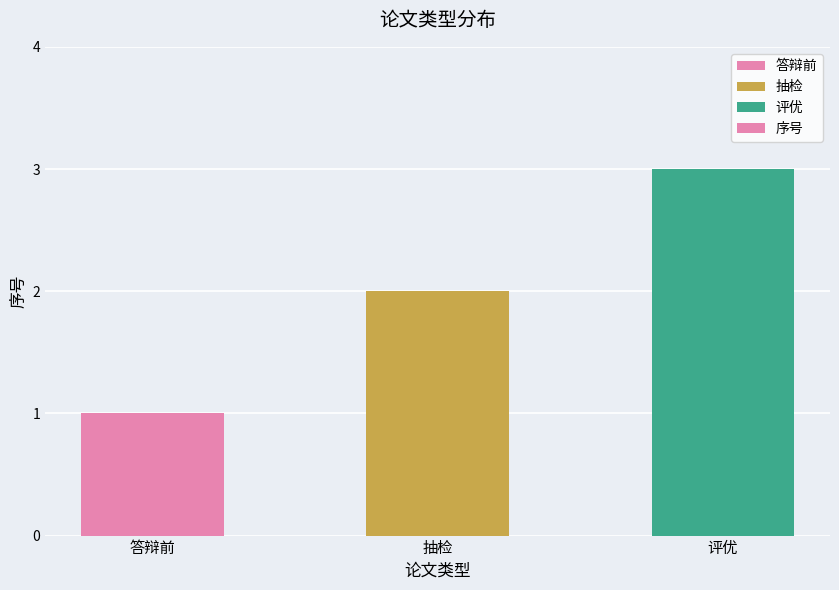

What is the sum of all values?

6